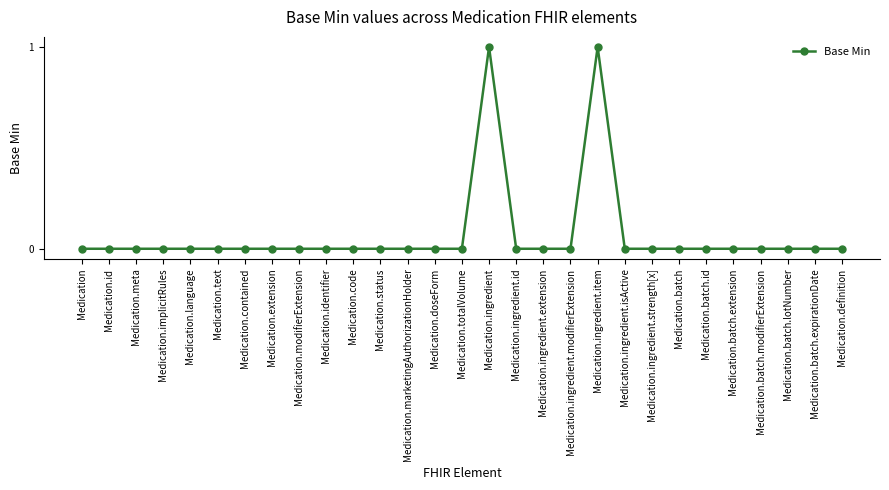

What position from the left is Medication.ingredient.id?

17